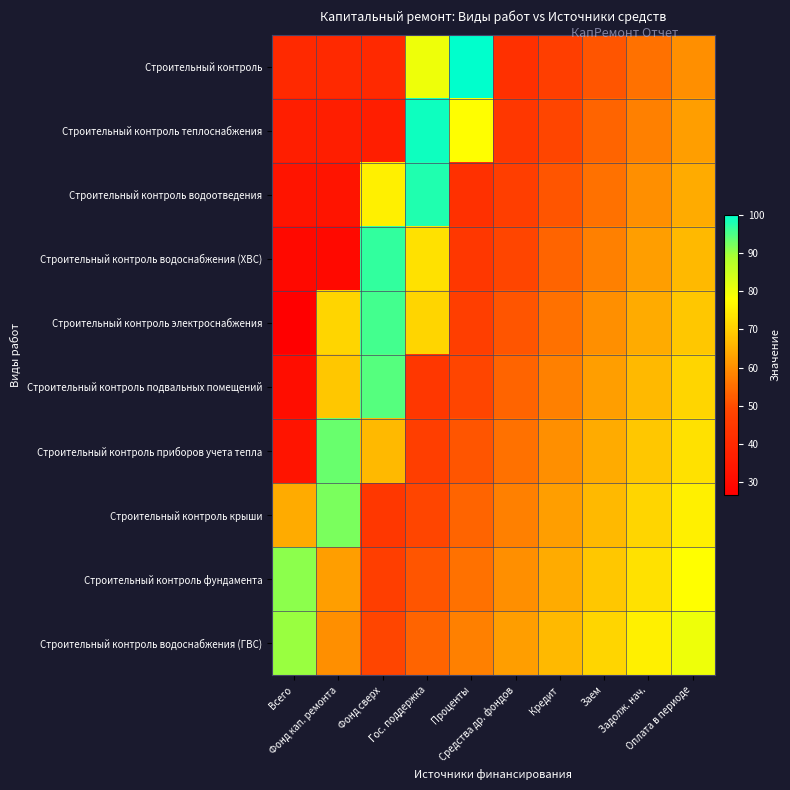

At which category does the chart reach its peak across all series?

Проценты